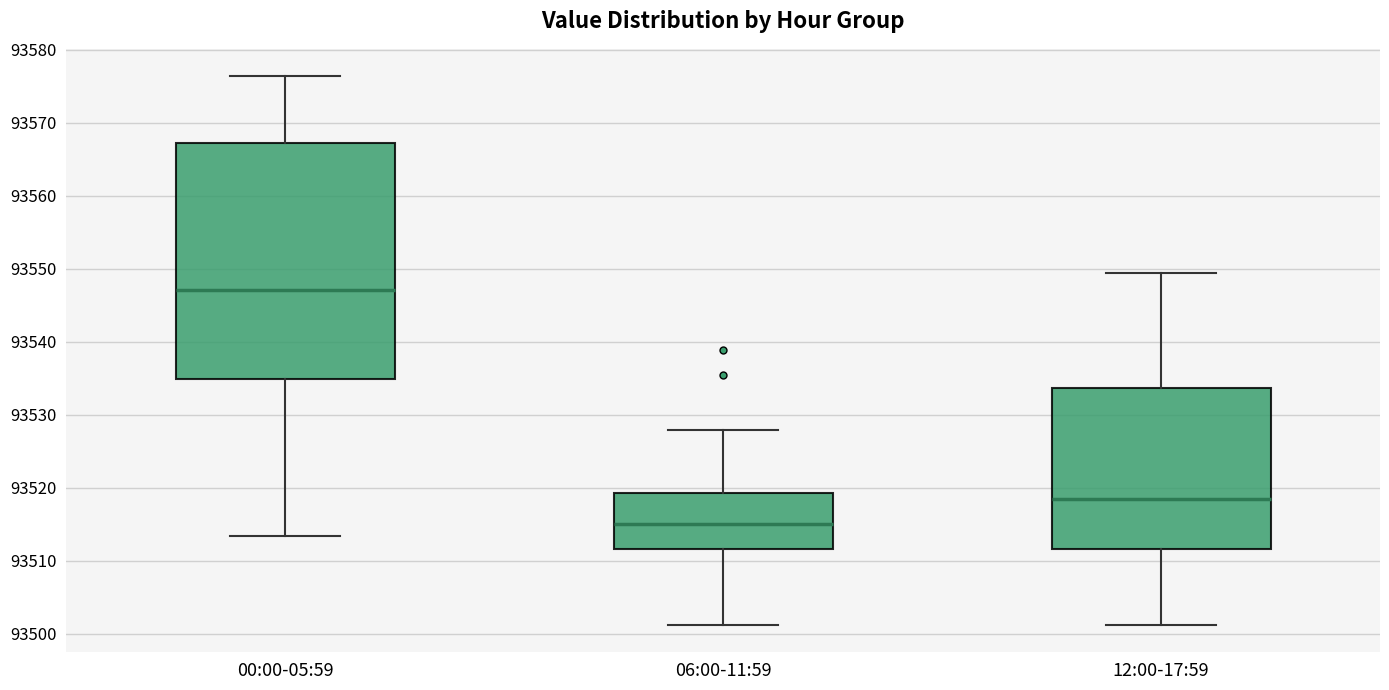

Which box's median line is the lowest?

06:00-11:59